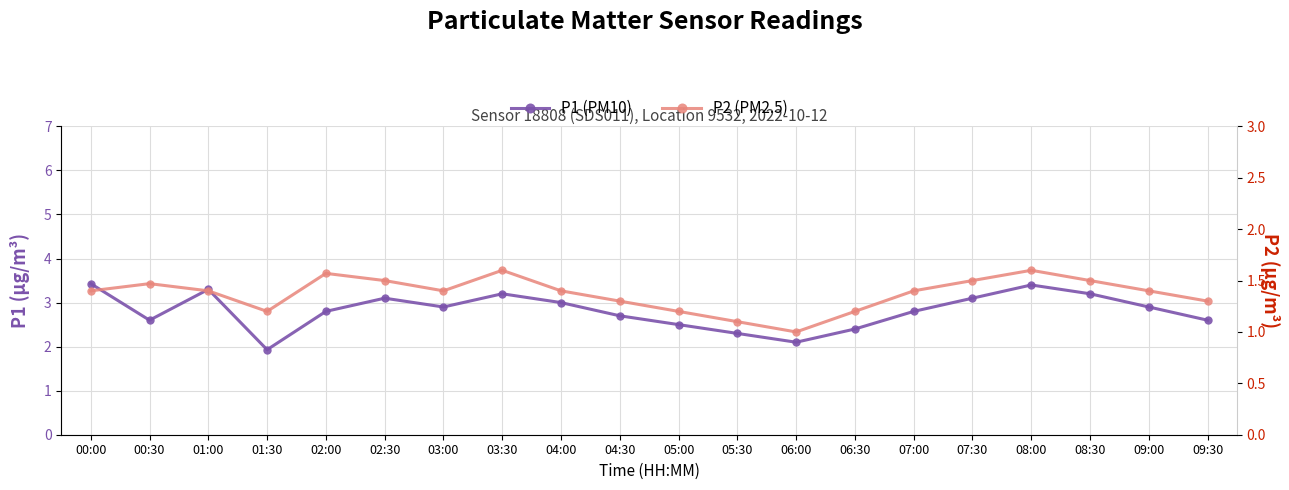

How many data points in P2 (PM2.5) are above 1?

19